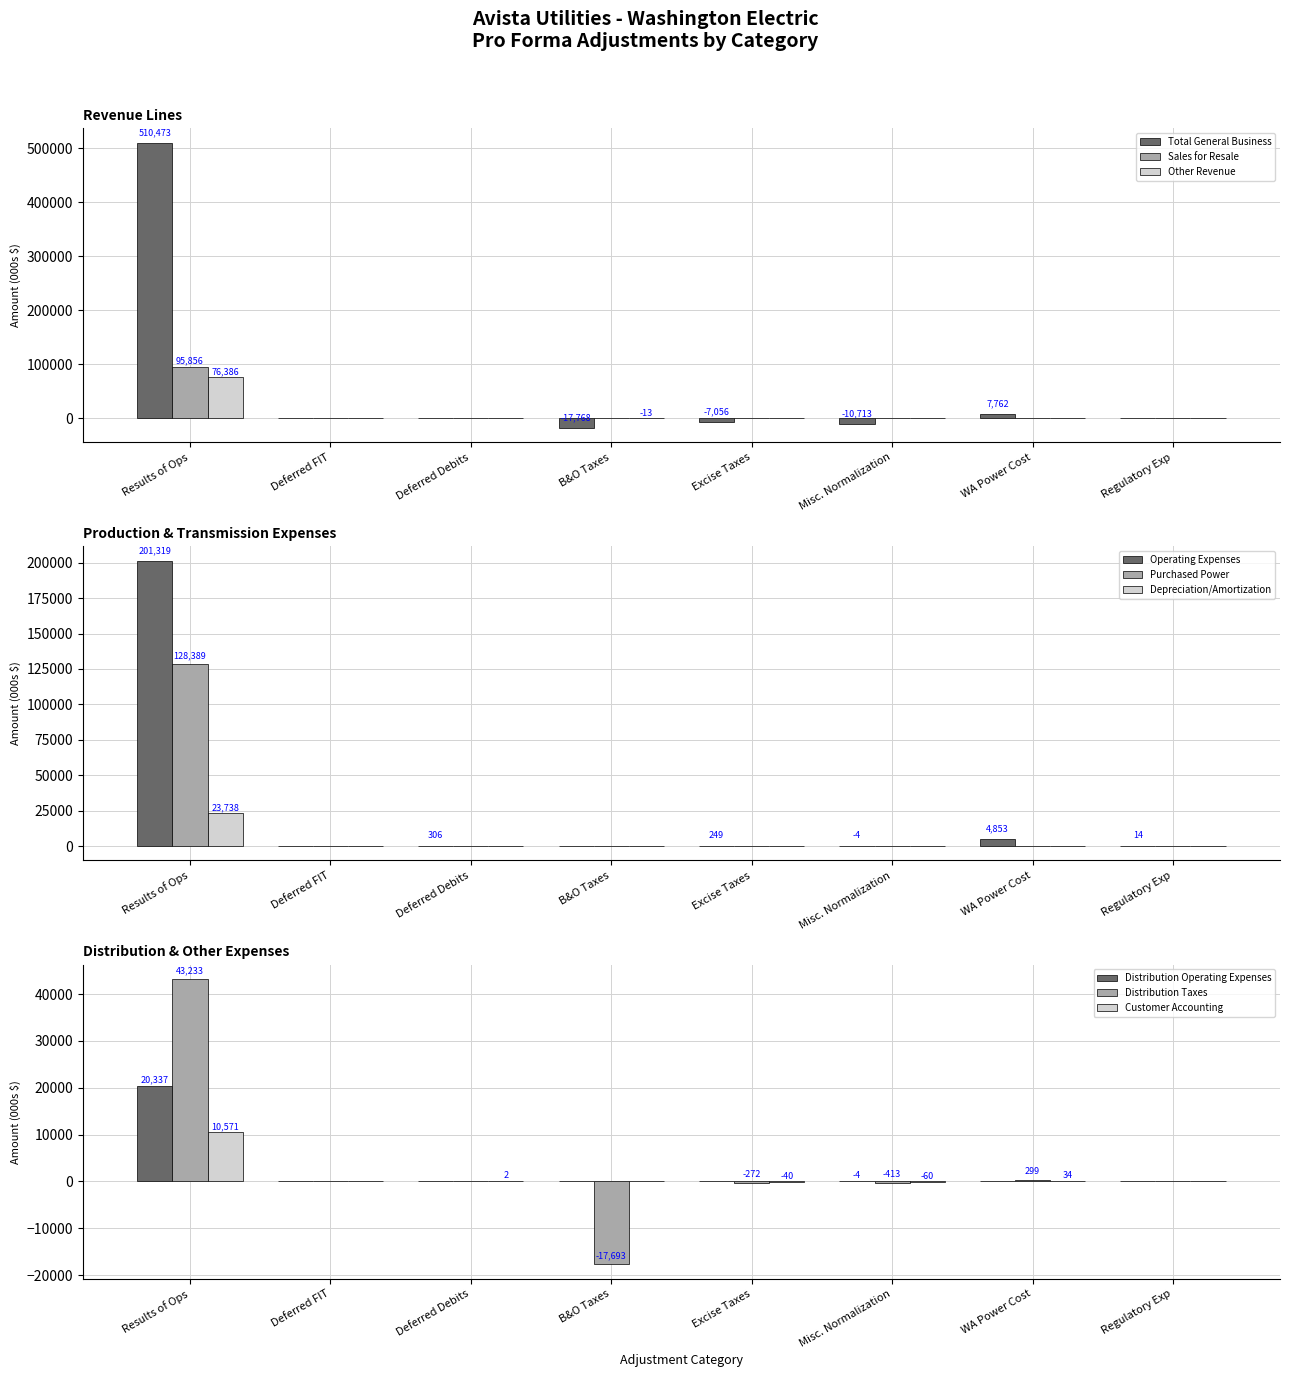

True or false: Purchased Power has a value of 0 at Excise Taxes.

True